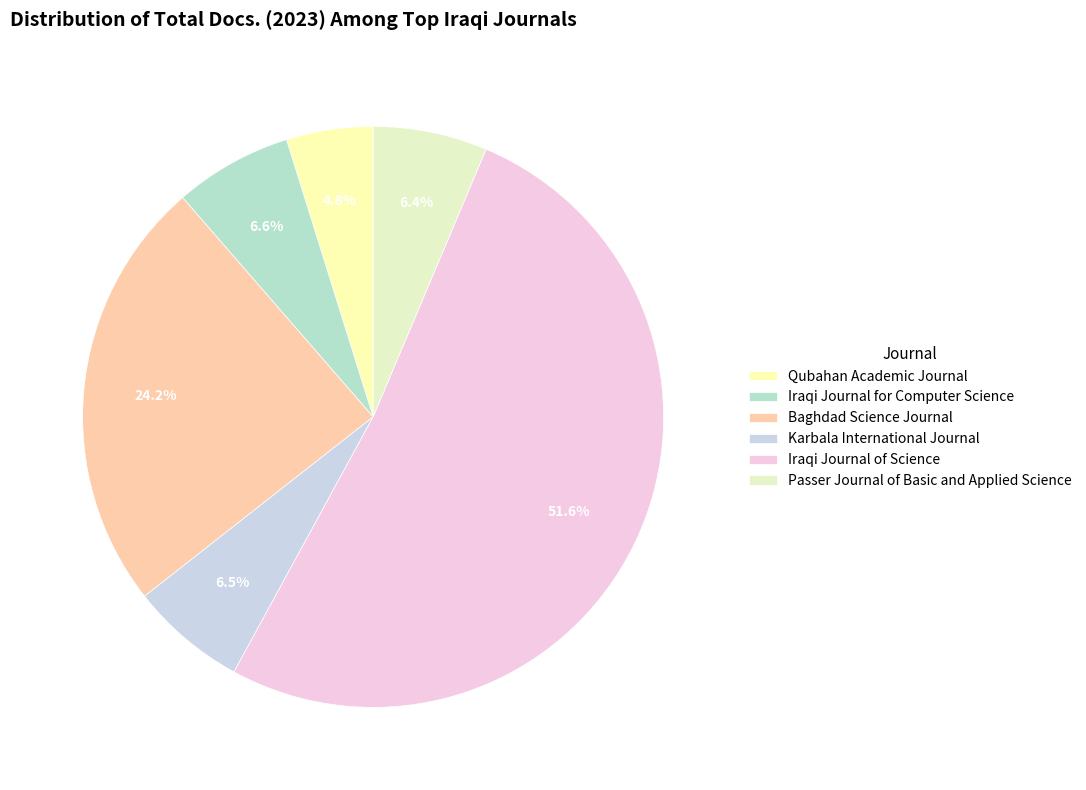

The Qubahan Academic Journal slice represents 14% of the pie. True or false?

False